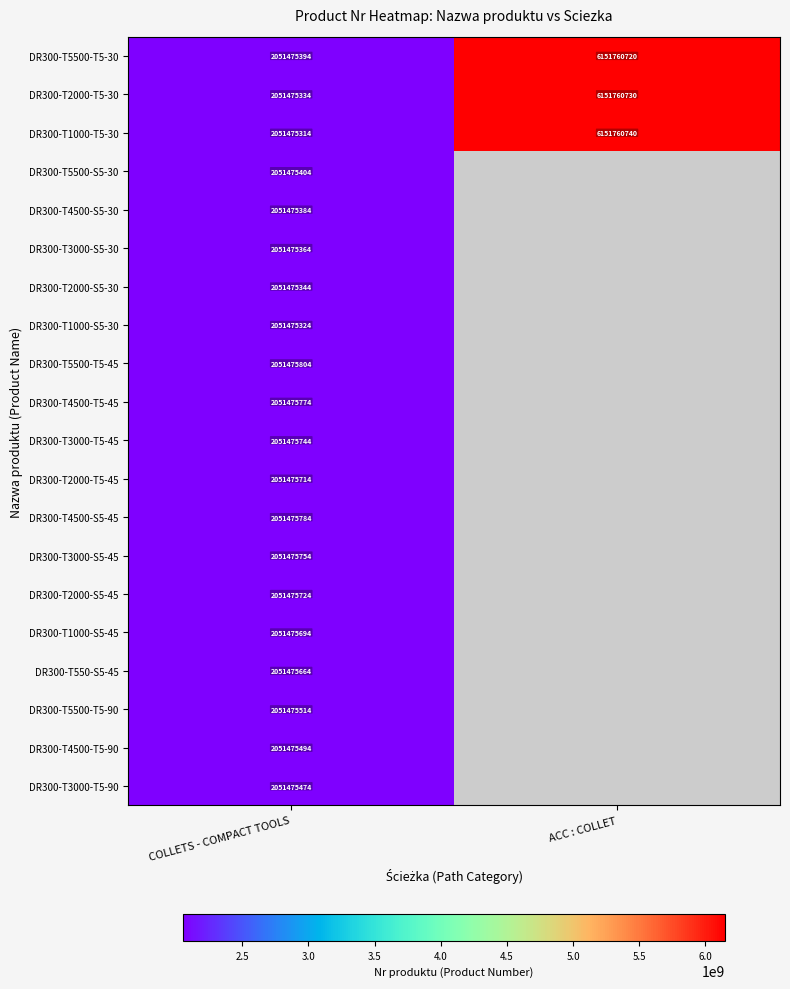

What is the difference between the DR300-T2000-T5-30 values at COLLETS - COMPACT TOOLS and ACC : COLLET?

4100285396